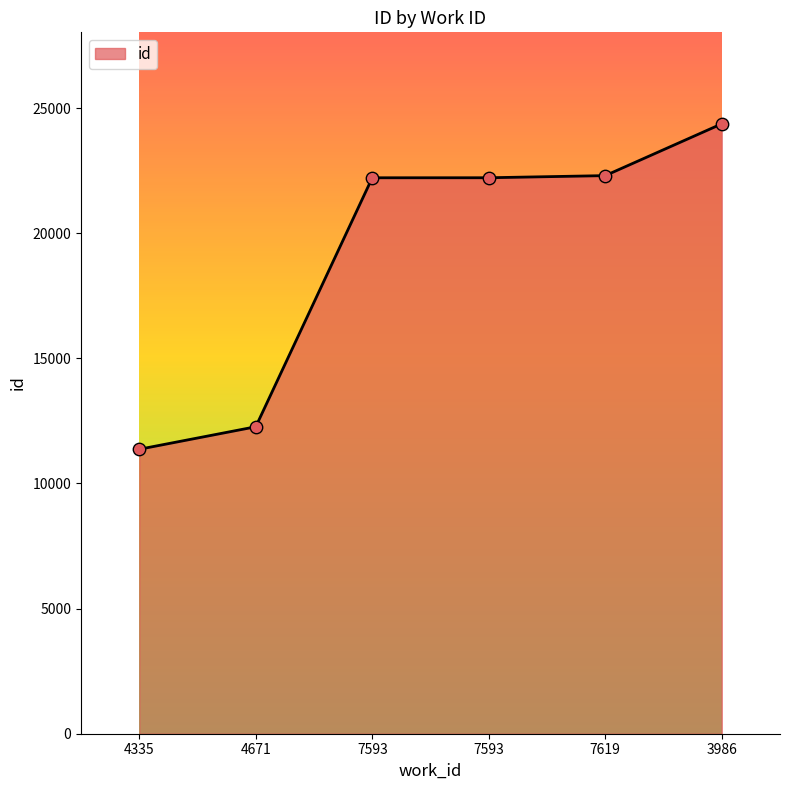

What is the change in value from 7619 to 3986?

+2070